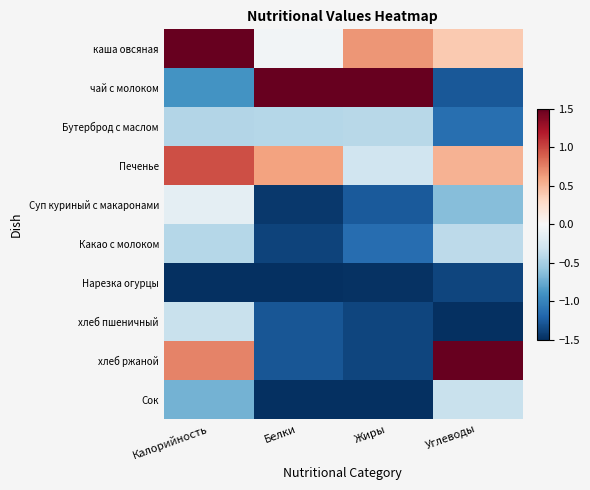

Reading left to right, list all the values displayed in this chart.

каша овсяная: Калорийность=1.5	Белки=-0.0	Жиры=0.7	Углеводы=0.4
чай с молоком: Калорийность=-0.9	Белки=1.5	Жиры=1.5	Углеводы=-1.3
Бутерброд с маслом: Калорийность=-0.4	Белки=-0.4	Жиры=-0.4	Углеводы=-1.1
Печенье: Калорийность=1.0	Белки=0.6	Жиры=-0.3	Углеводы=0.5
Суп куриный с макаронами: Калорийность=-0.1	Белки=-1.4	Жиры=-1.3	Углеводы=-0.6
Какао с молоком: Калорийность=-0.4	Белки=-1.4	Жиры=-1.1	Углеводы=-0.4
Нарезка огурцы: Калорийность=-1.5	Белки=-1.5	Жиры=-1.5	Углеводы=-1.4
хлеб пшеничный: Калорийность=-0.3	Белки=-1.3	Жиры=-1.4	Углеводы=-1.5
хлеб ржаной: Калорийность=0.7	Белки=-1.3	Жиры=-1.4	Углеводы=1.5
Сок: Калорийность=-0.7	Белки=-1.5	Жиры=-1.5	Углеводы=-0.3